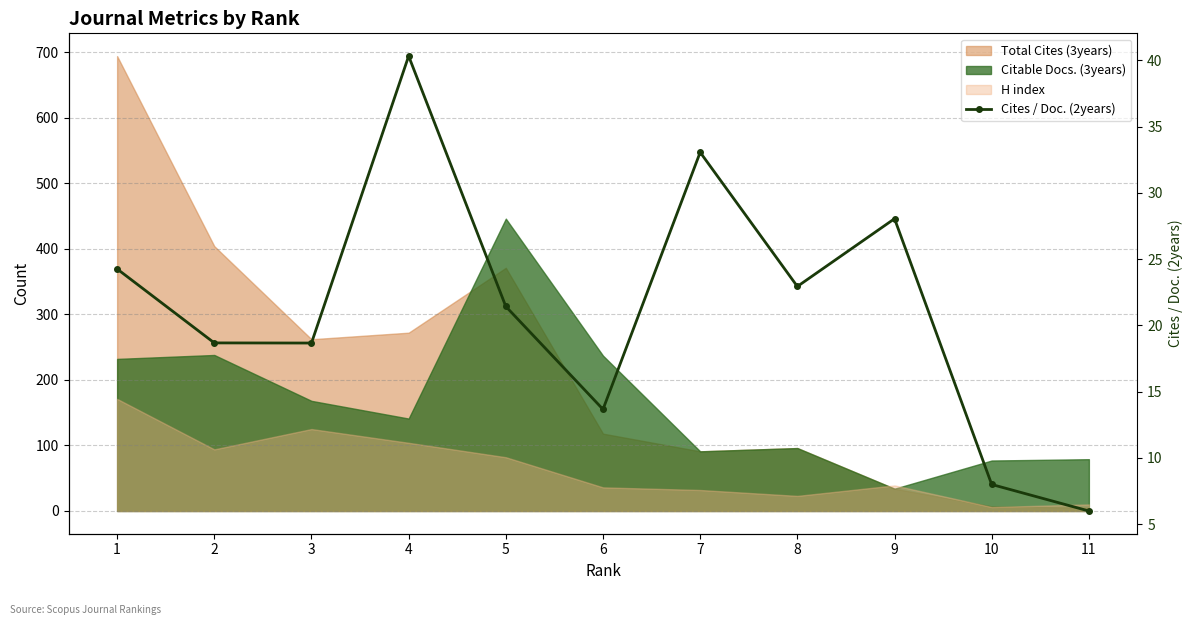

How many data points does each series have?

11